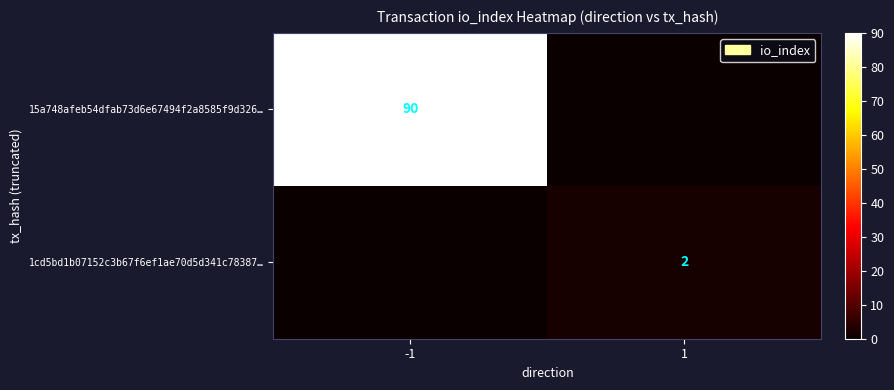

Is it true that 15a748afeb54dfab73d6e67494f2a8585f9d326… equals 90 at -1?

True